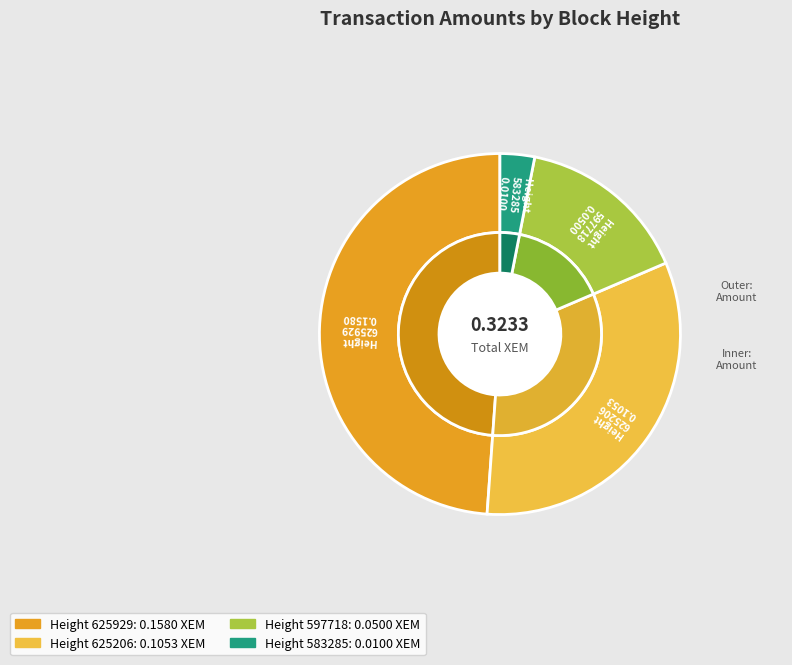

Combined, do 597718 and 625929 account for over 50%?

Yes